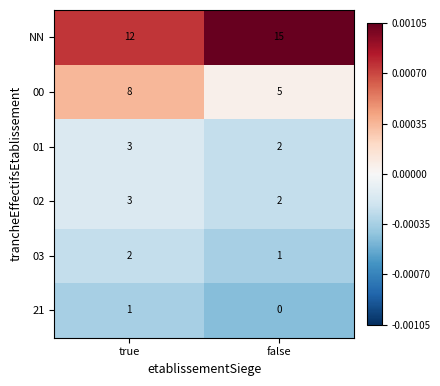

Count the number of data series in this chart.

6